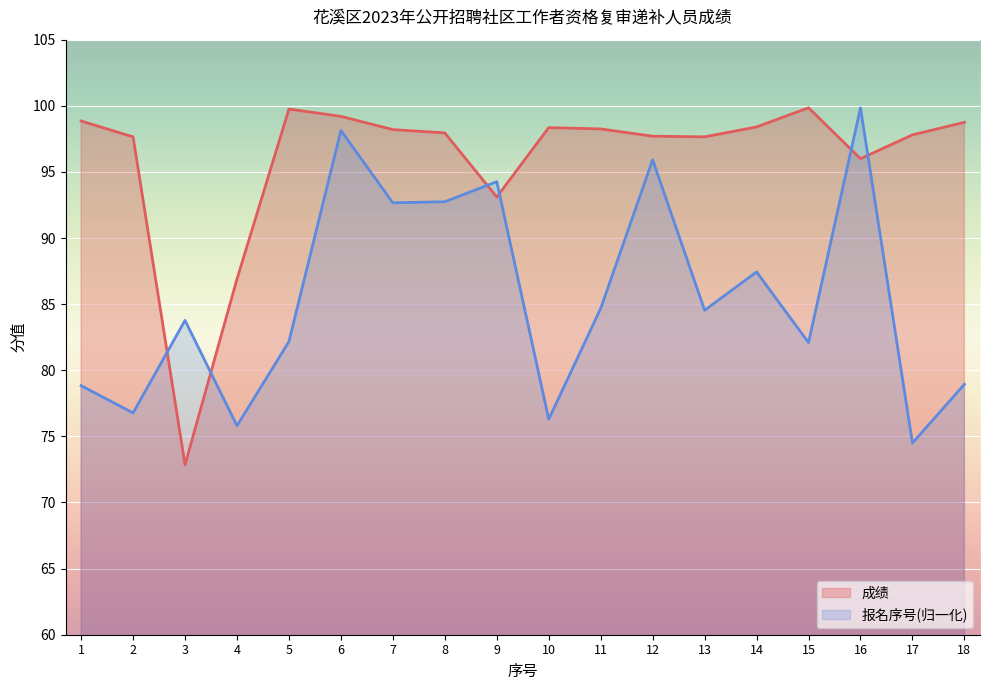

At which category is the sum across all series the highest?

6